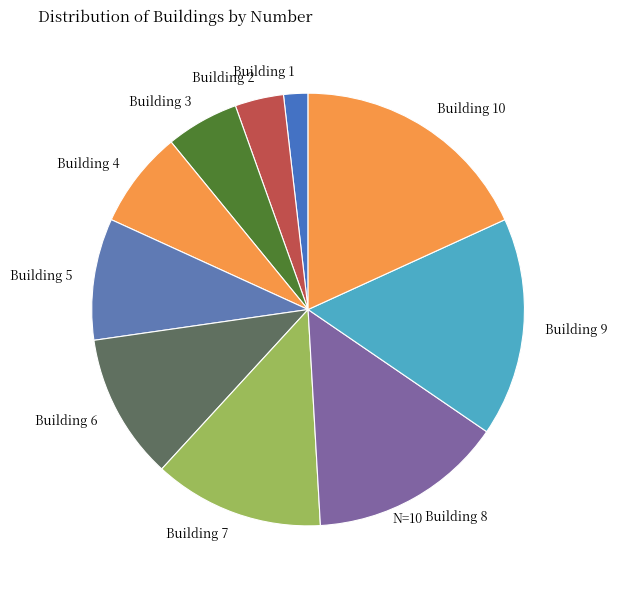

Which has a higher value, Building 2 or Building 5?

Building 5